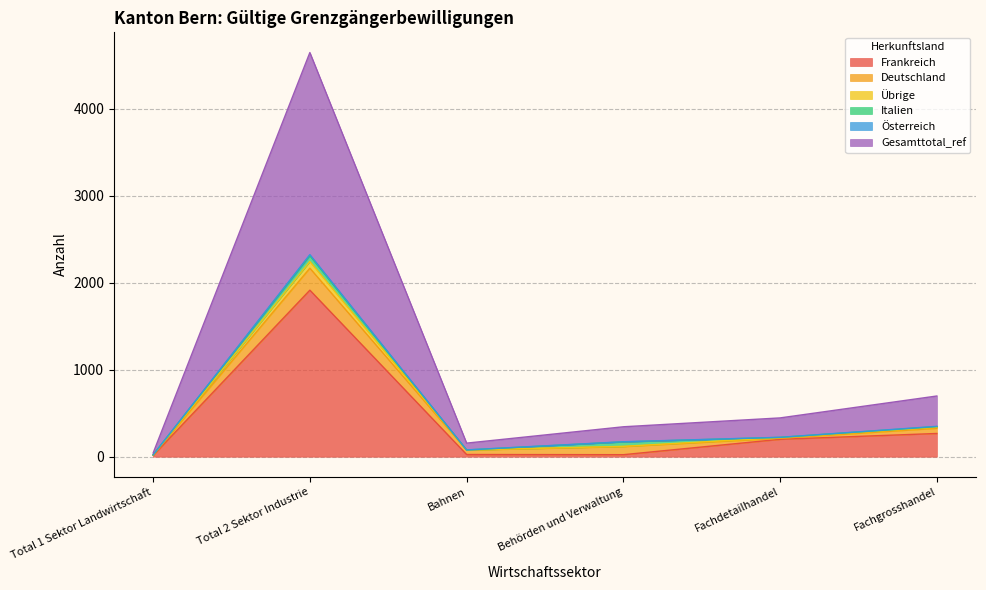

At which category is the sum across all series the highest?

Total 2 Sektor Industrie